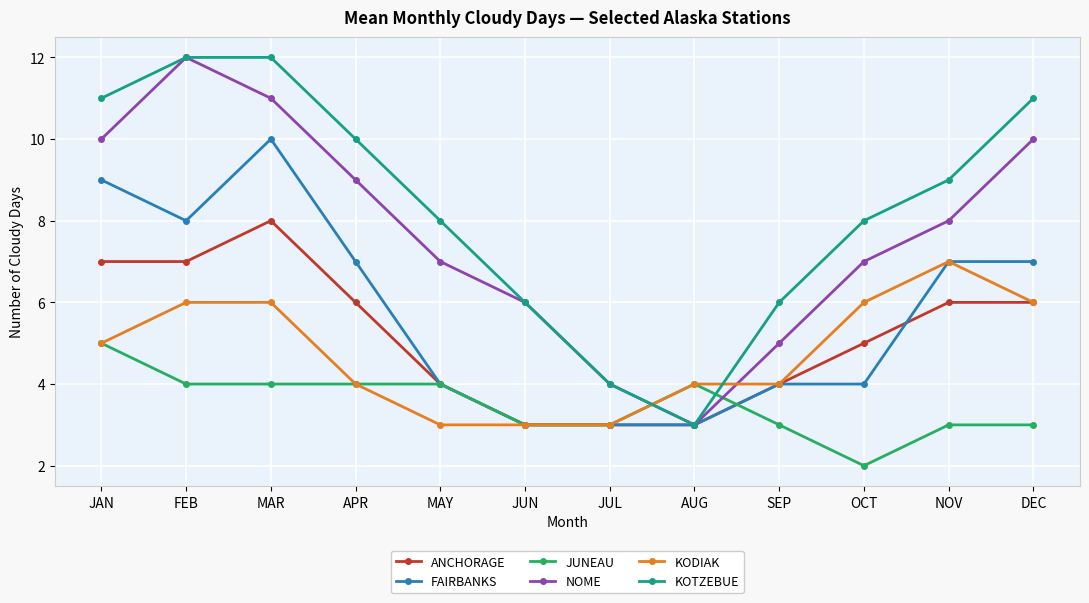

What is the difference between the second highest and minimum values in the NOME series?

8